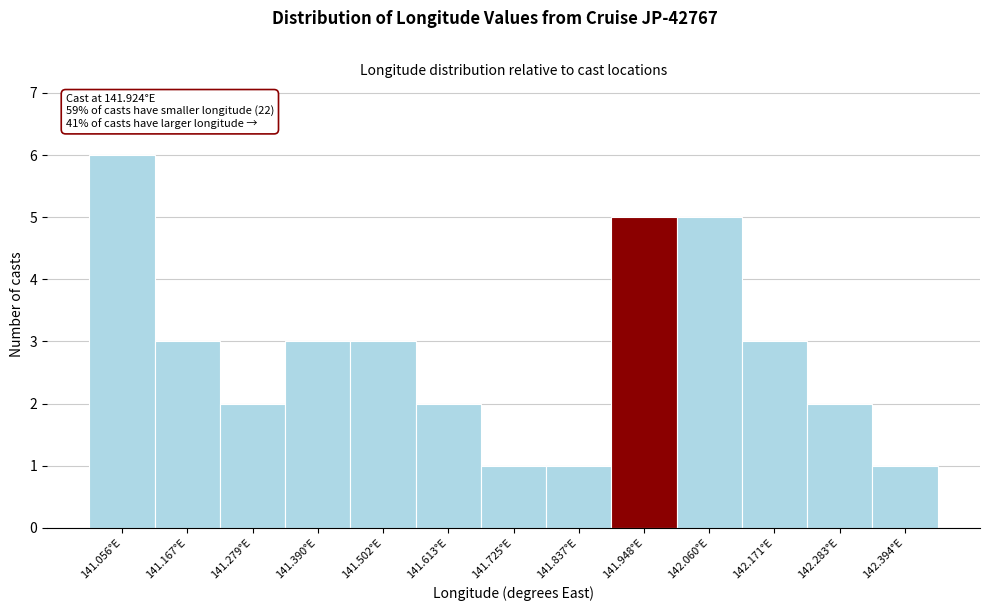

Which range on the x-axis has the tallest bar?

141.00 to 141.12